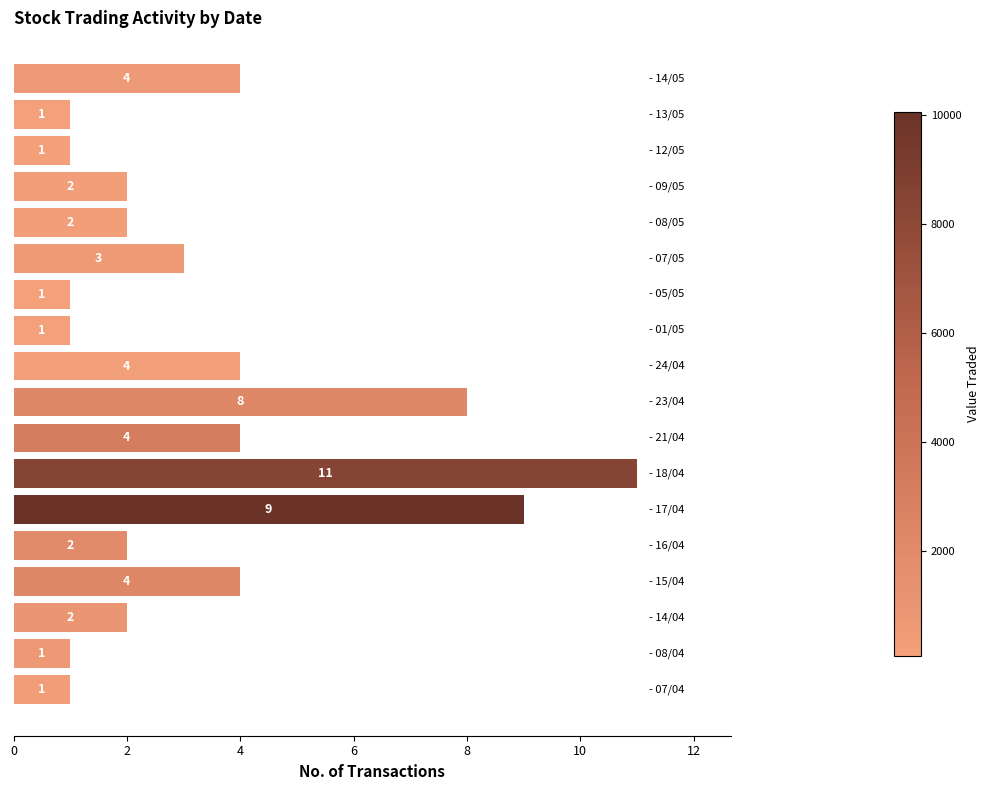

What is the sum of all values?

61